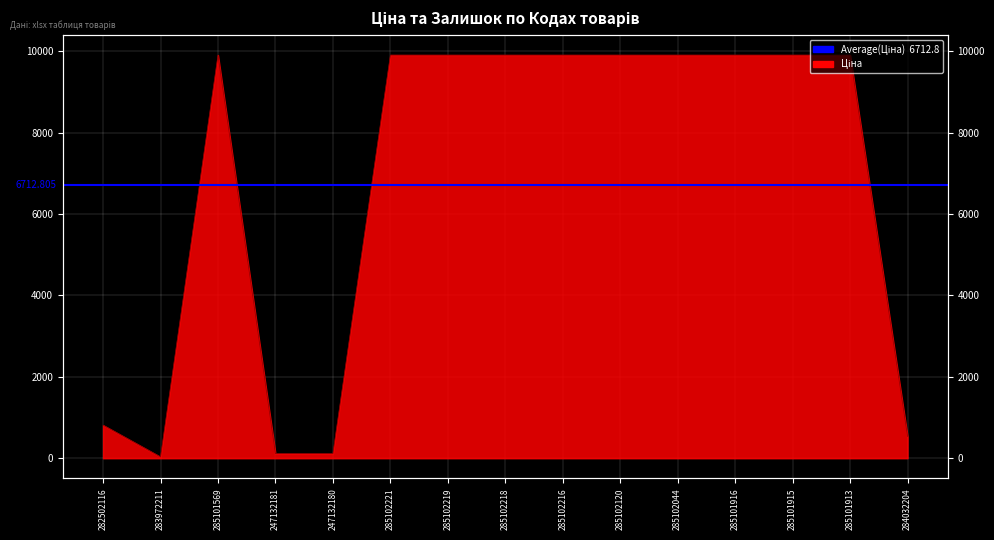

The value at 285101569 is 9908.5. True or false?

True